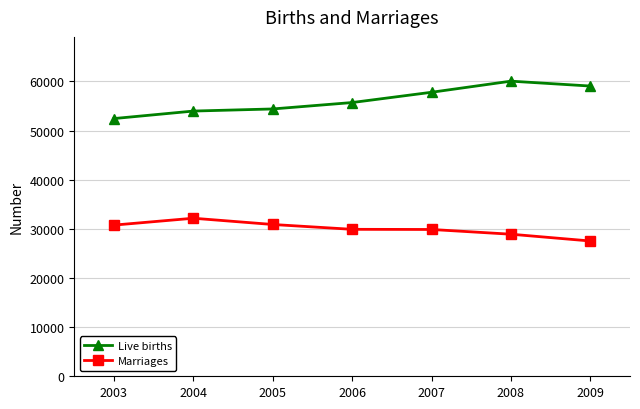

What is the smallest value displayed?

27524